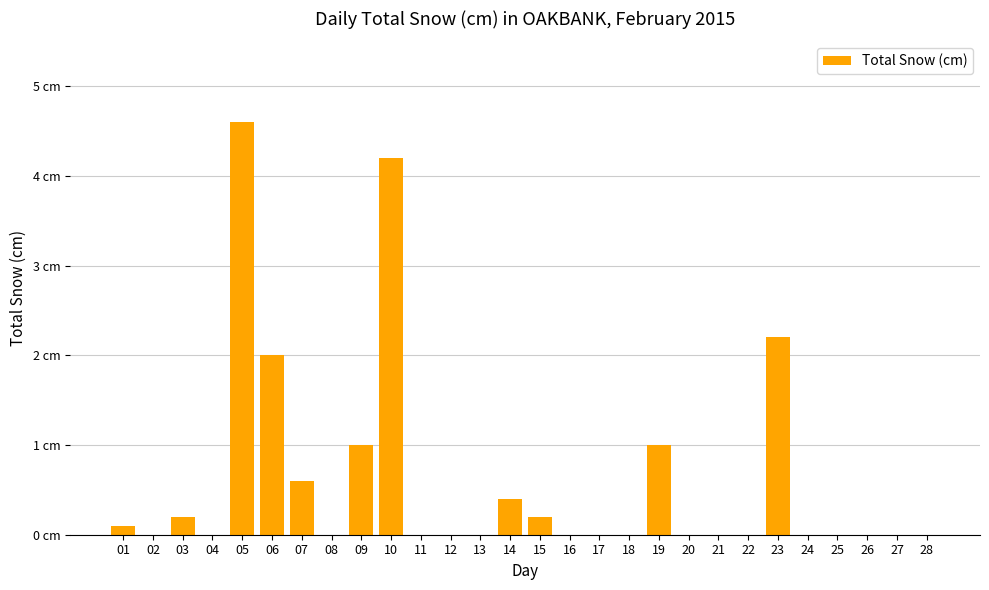

Rank the categories by value from highest to lowest.

05, 10, 23, 06, 09, 19, 07, 14, 03, 15, 01, 02, 04, 08, 11, 12, 13, 16, 17, 18, 20, 21, 22, 24, 25, 26, 27, 28